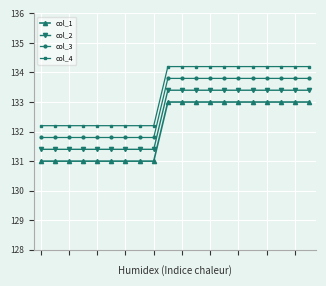

What is the difference between the maximum and second lowest values in the col_4 series?

2.0